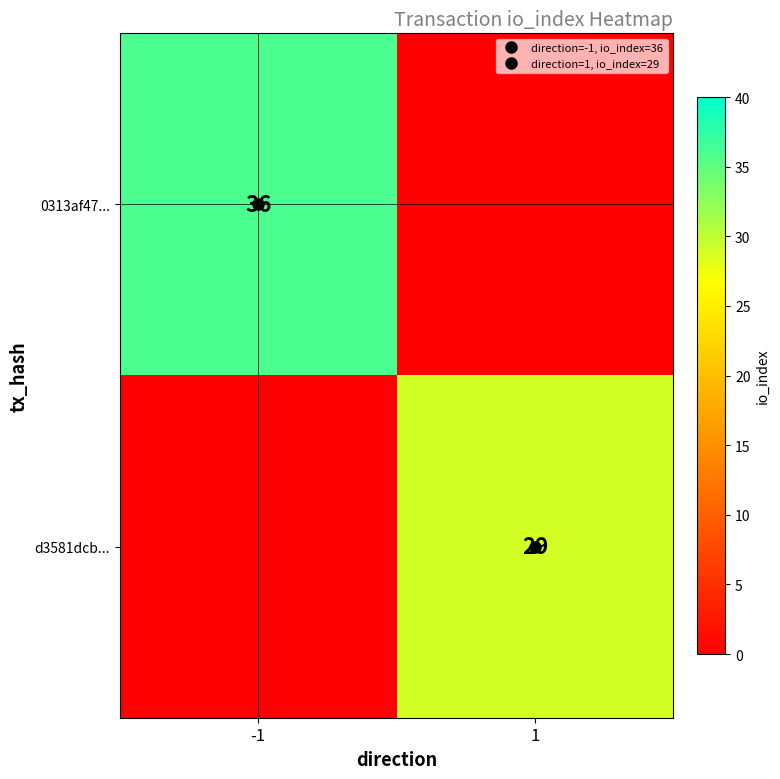

What is the spread (max minus min) of values at -1?

36